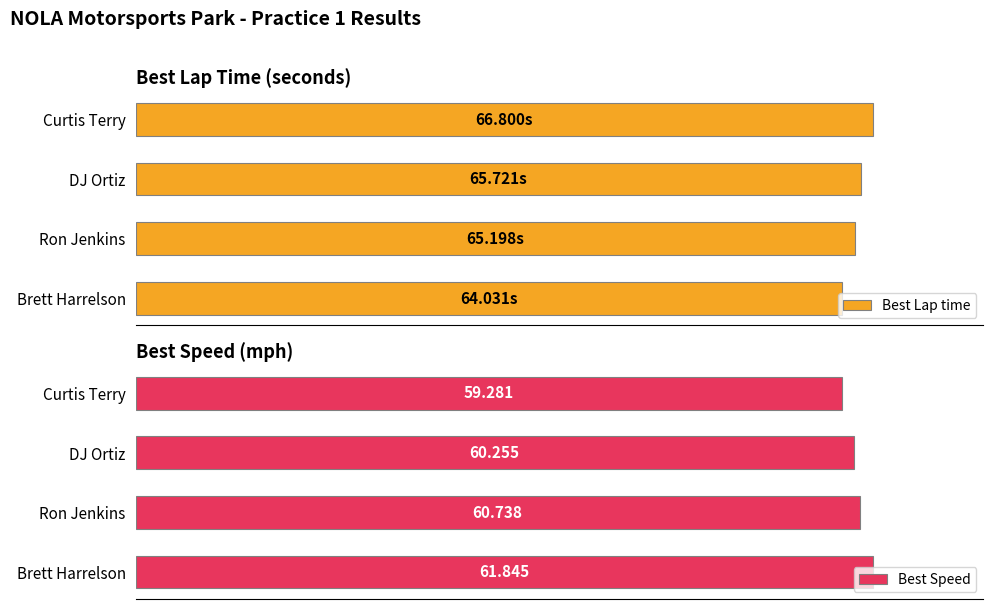

At which category is the sum across all series the highest?

3